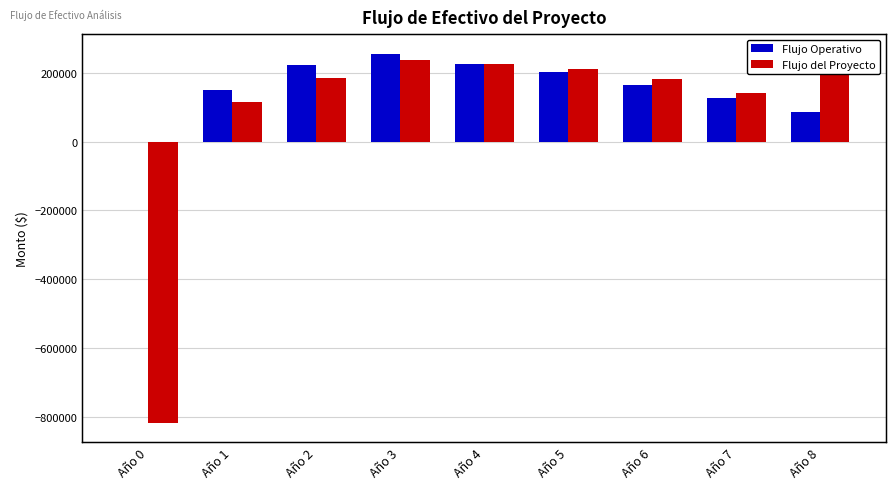

At which label is Flujo Operativo closest to 127541?

Año 7